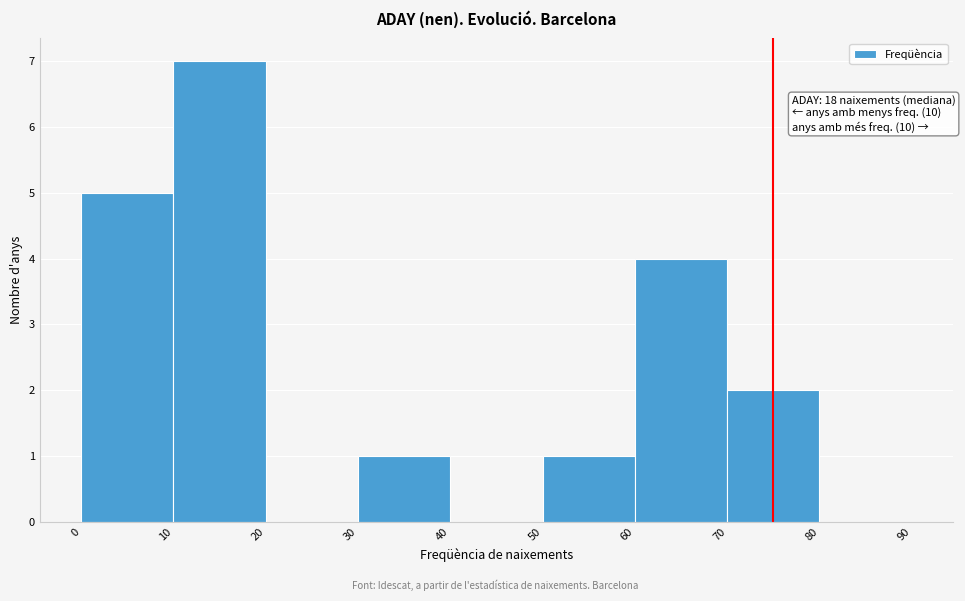

Which range on the x-axis has the tallest bar?

10 to 20